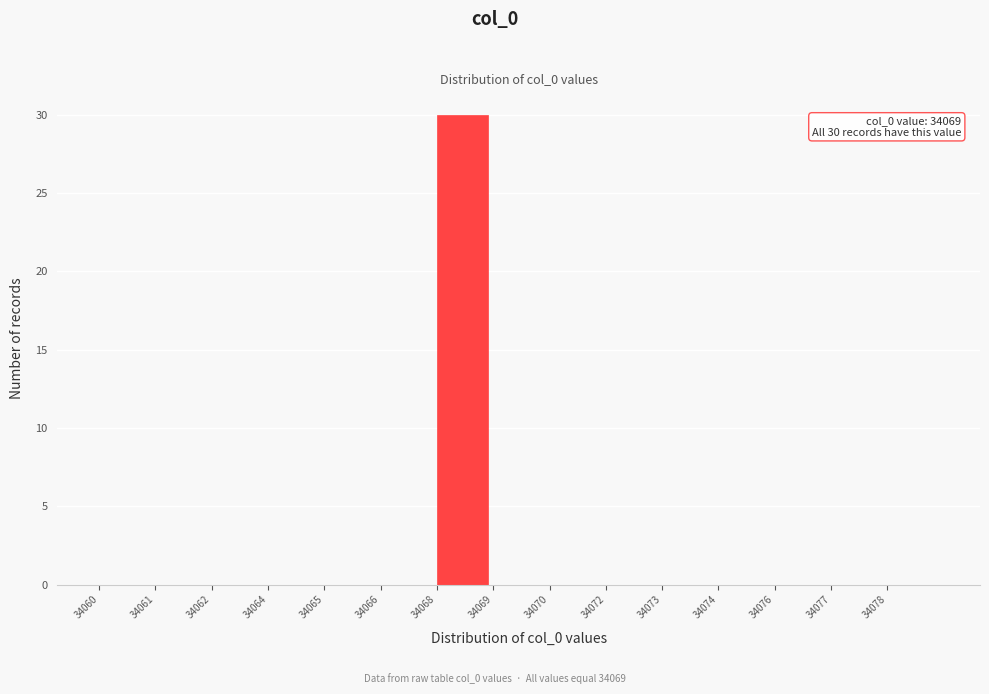

Reading left to right, what are all the values shown in this chart?

34060=0	34061=0	34062=0	34064=0	34065=0	34066=0	34068=30	34069=0	34070=0	34072=0	34073=0	34074=0	34076=0	34077=0	34078=0